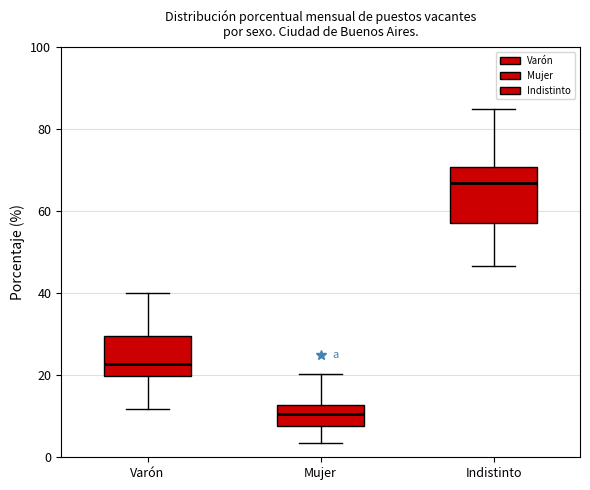

Which box is the tallest, from its lower edge to its upper edge?

Indistinto